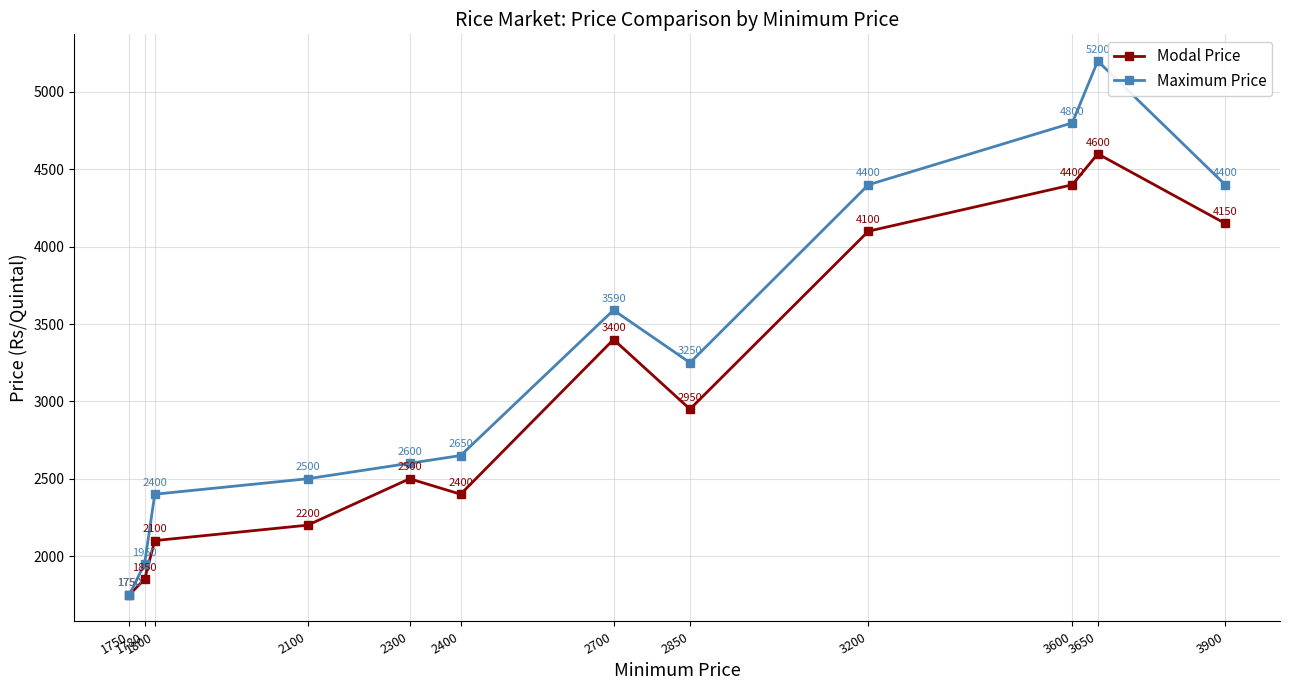

What is the difference between the maximum and minimum values in the Modal Price series?

2850